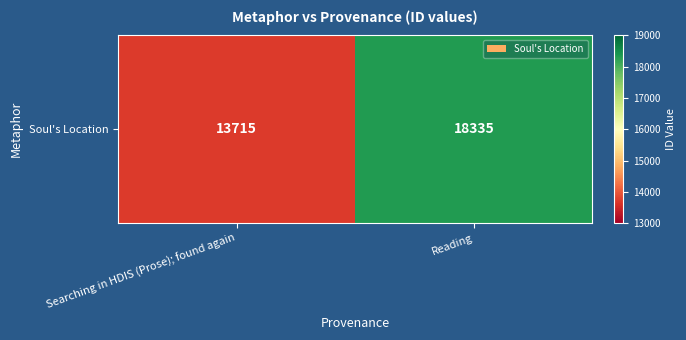

Reading left to right, extract all data points from this chart.

Searching in HDIS (Prose); found again=13715	Reading=18335